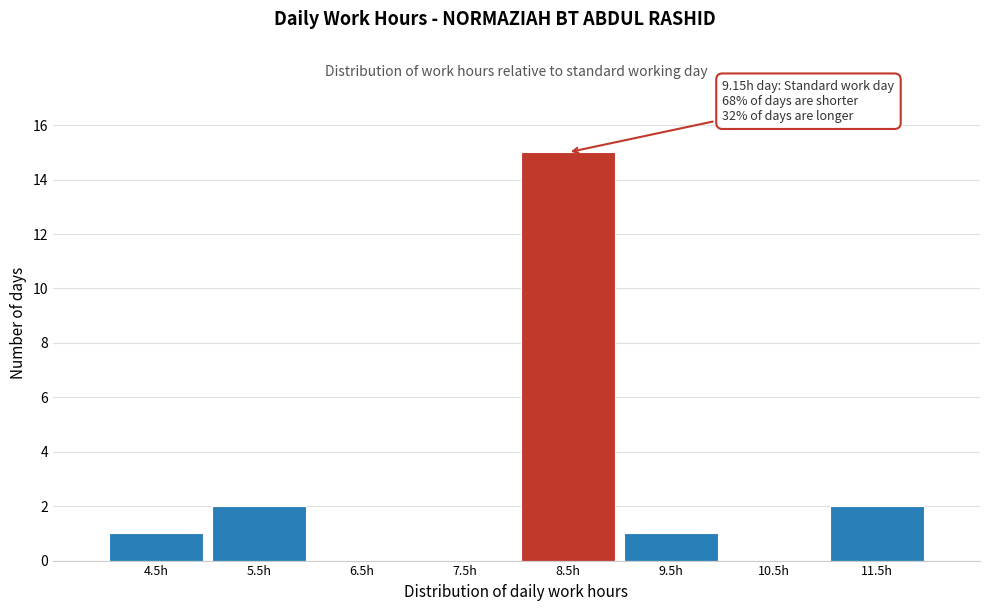

Reading left to right, what are all the values shown in this chart?

4.5h=1	5.5h=2	6.5h=0	7.5h=0	8.5h=15	9.5h=1	10.5h=0	11.5h=2